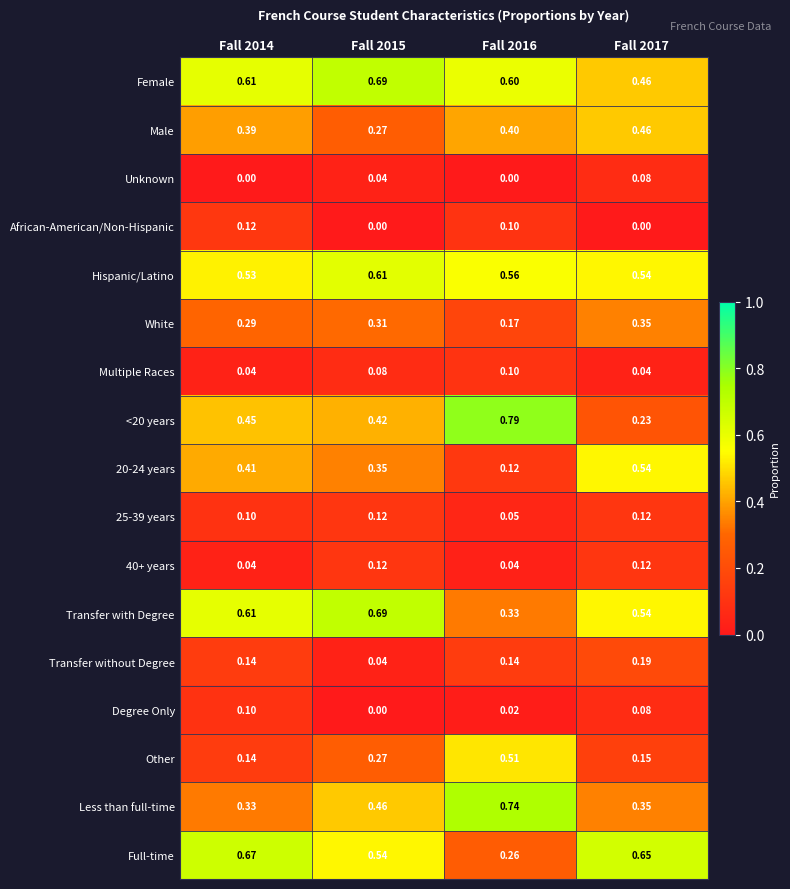

Which series has the largest total across all categories?

Female